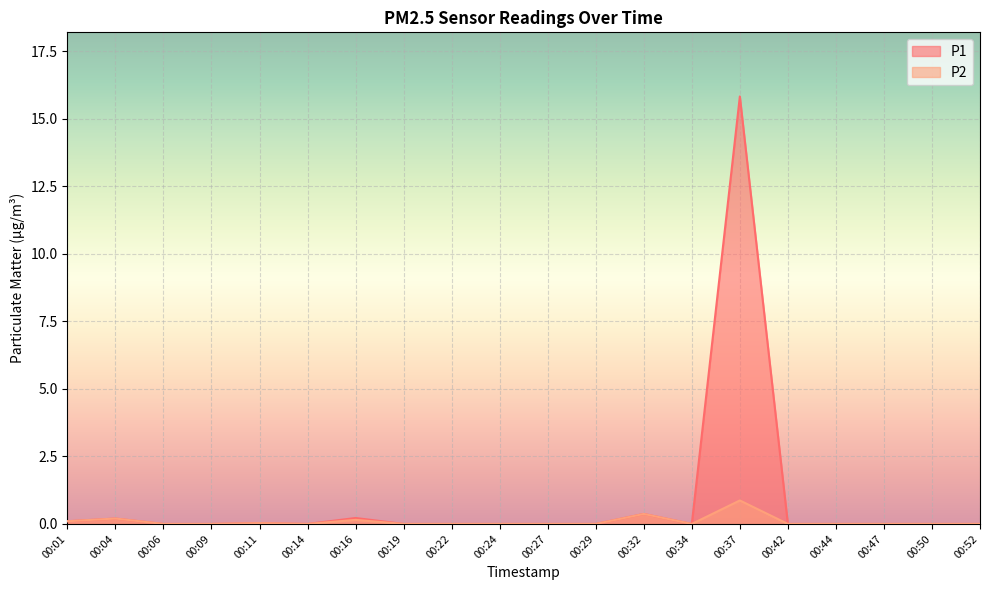

True or false: P1 and P2 cross at least once.

False